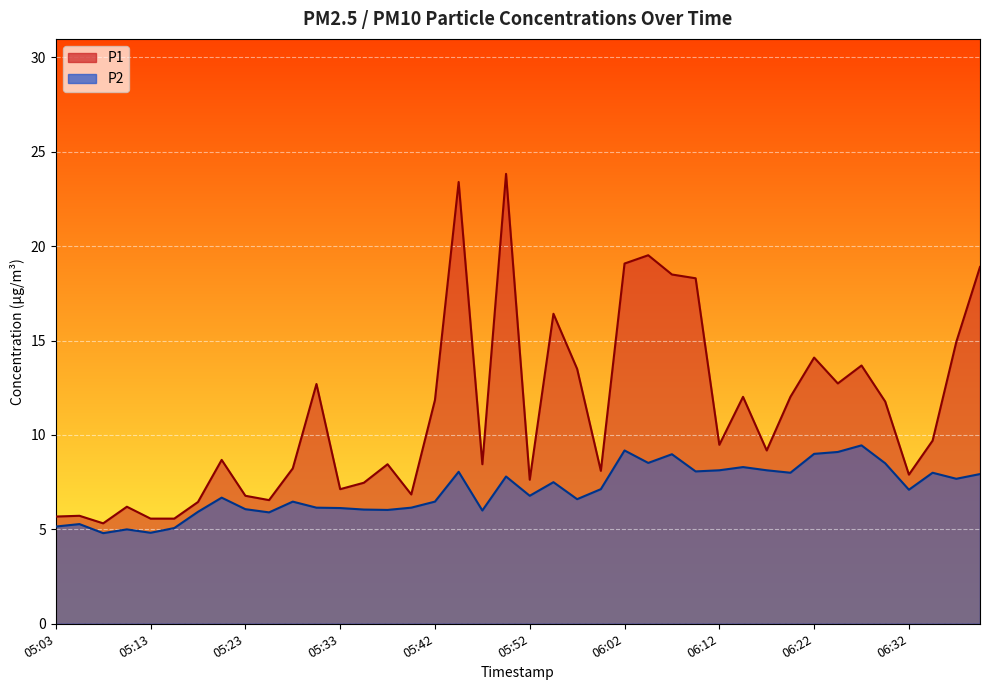

What are all the series names shown in the legend?

P1, P2